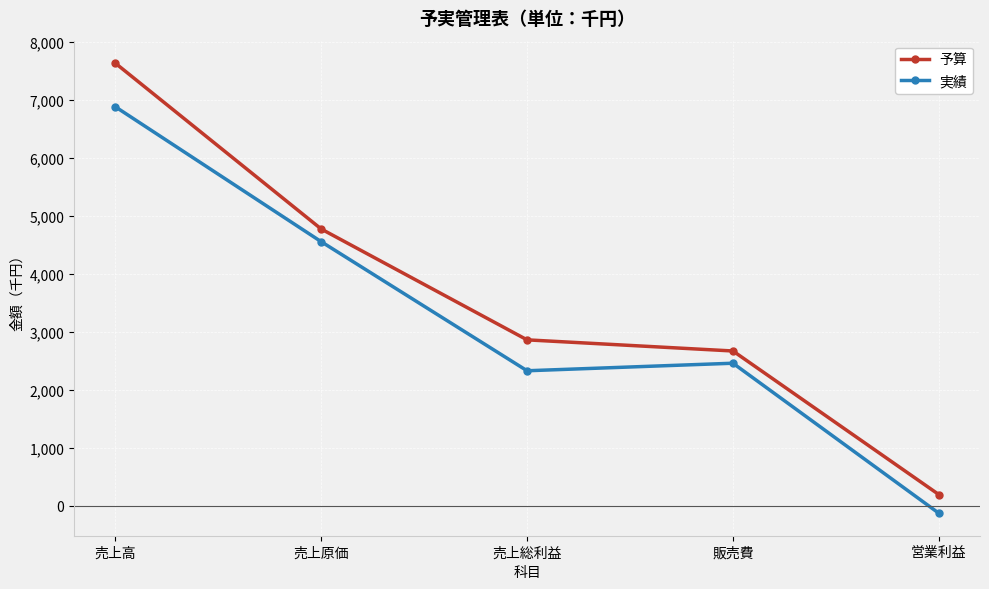

At 販売費, list the series in order from smallest to largest.

実績, 予算